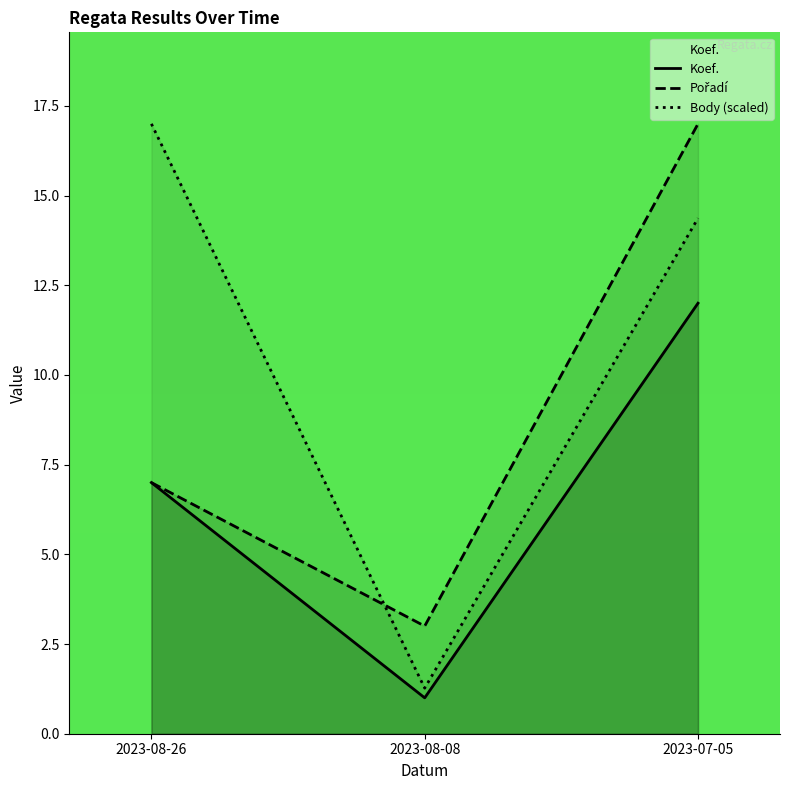

Which has a higher value, 2023-08-08 or 2023-07-05?

2023-07-05